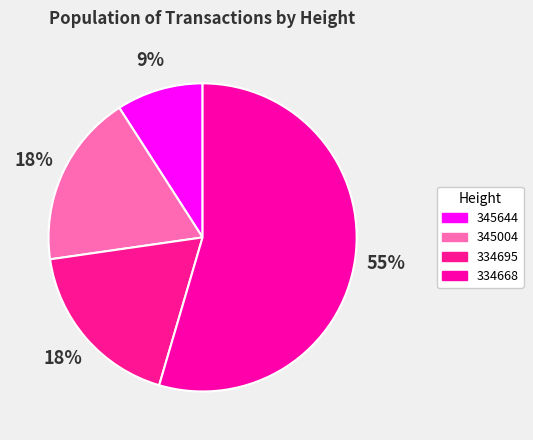

Count the number of slices in the pie.

4